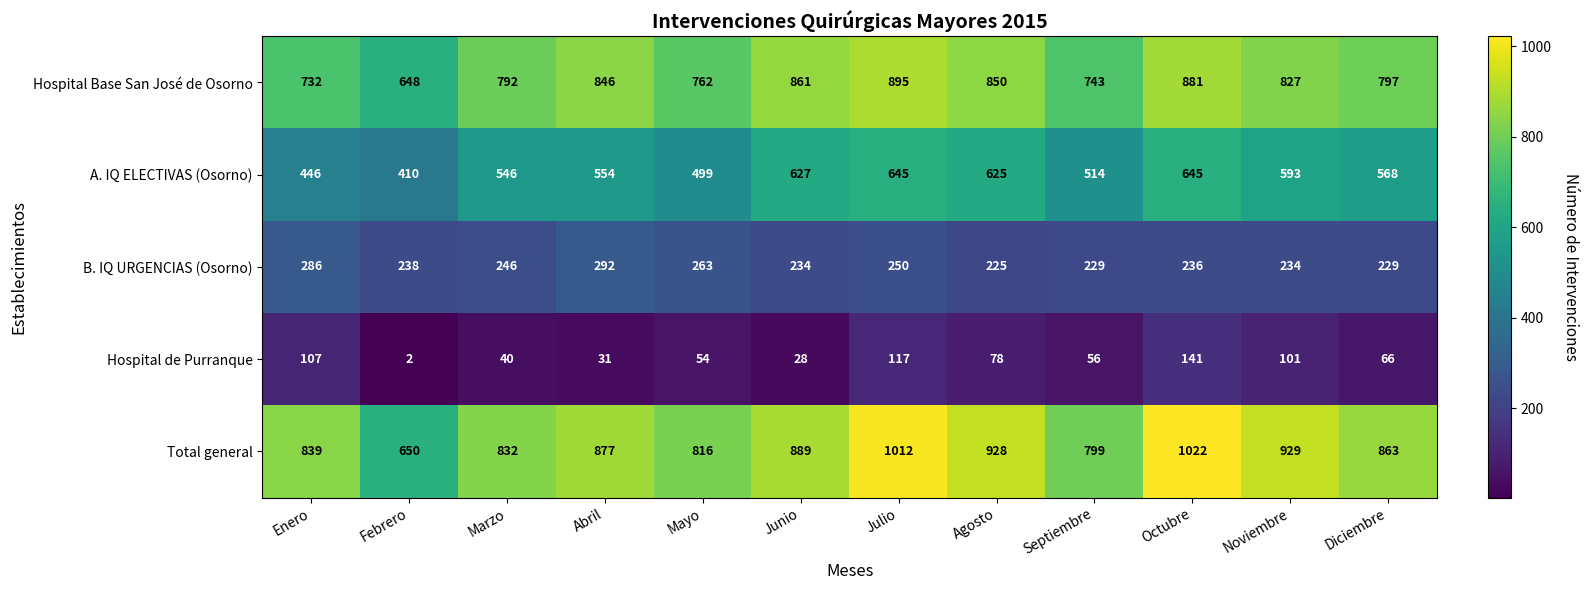

At which category is the sum across all series the highest?

Octubre